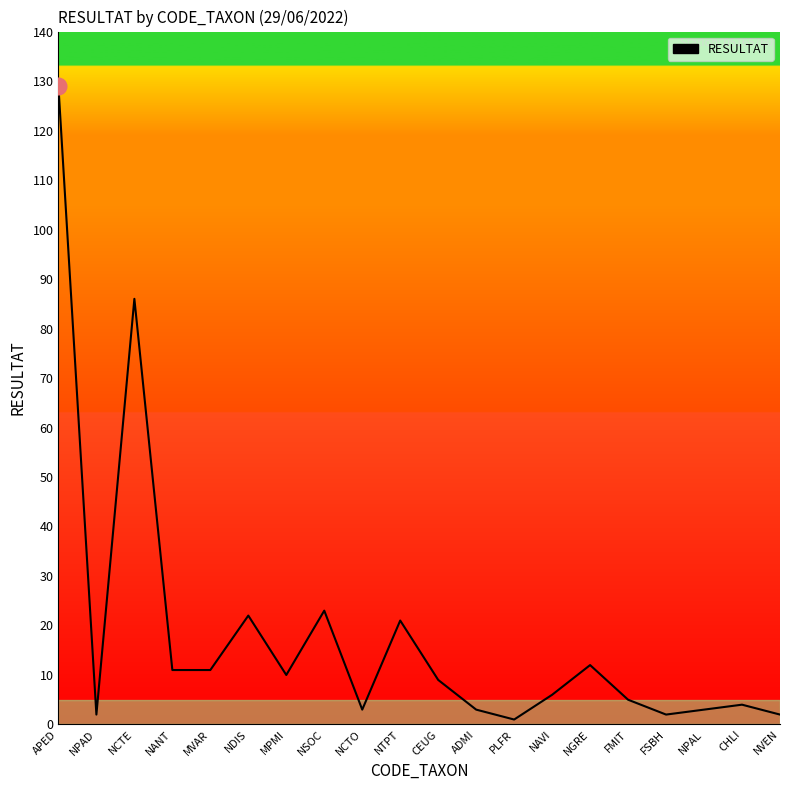

The chart shows a value of 21 at NTPT. True or false?

True